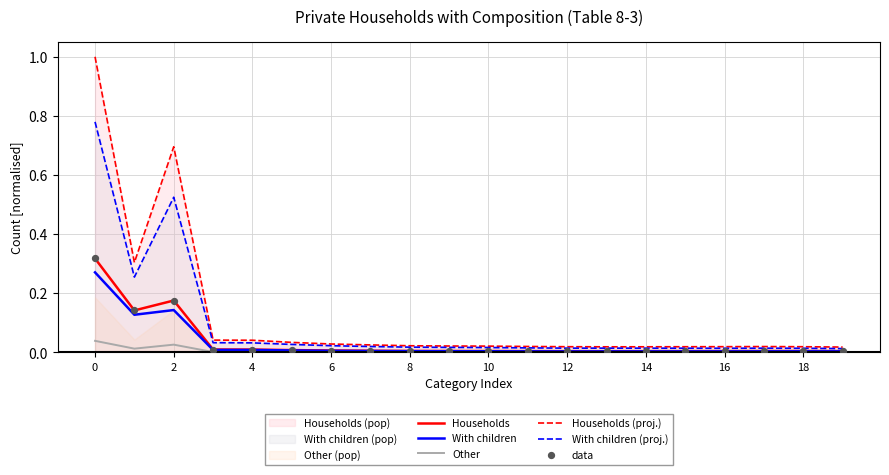

Is the value of data at 19 greater than the value of Other at 10?

Yes